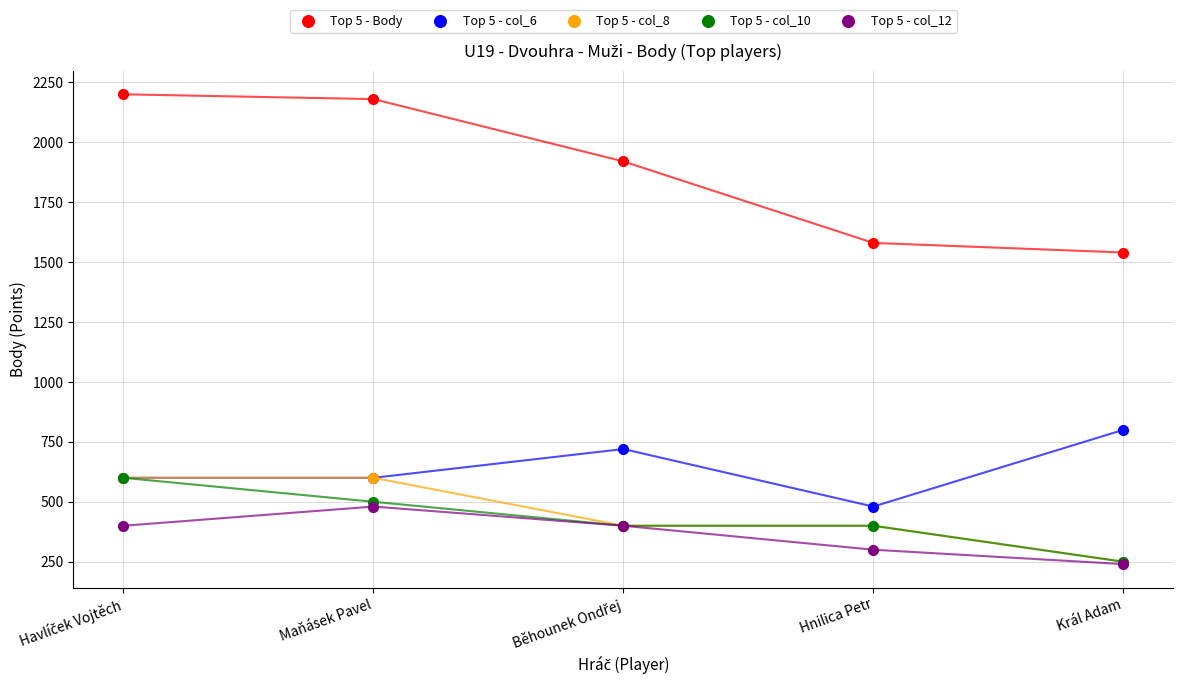

What is the difference between the second highest and minimum values in the Top 5 - col_10 series?

250